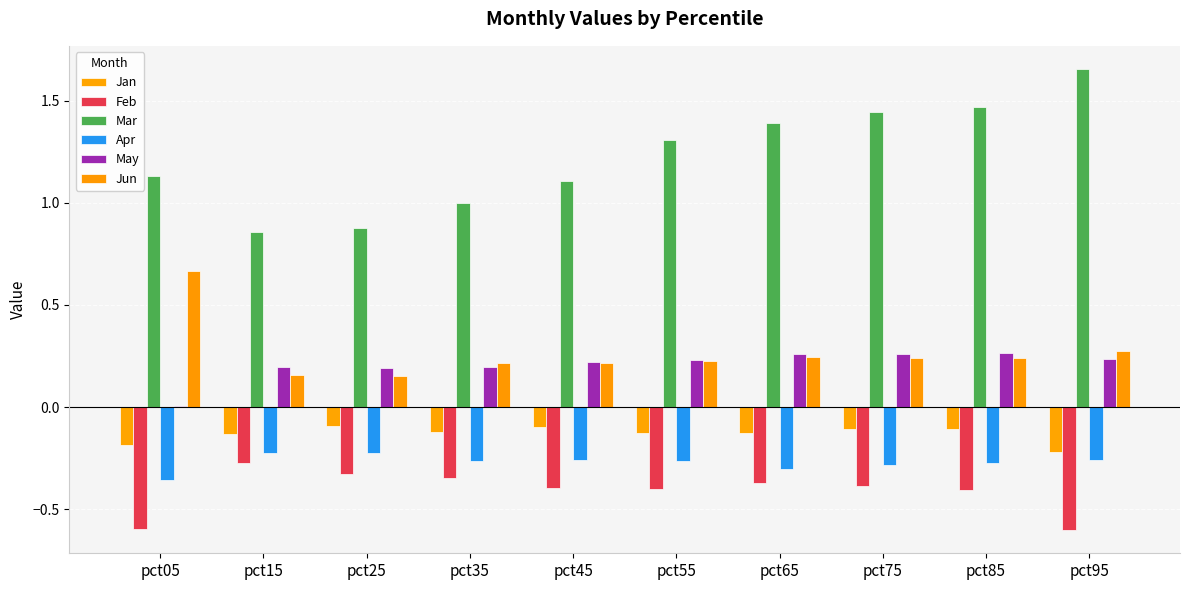

True or false: Mar has a value of 1.1 at pct05.

True